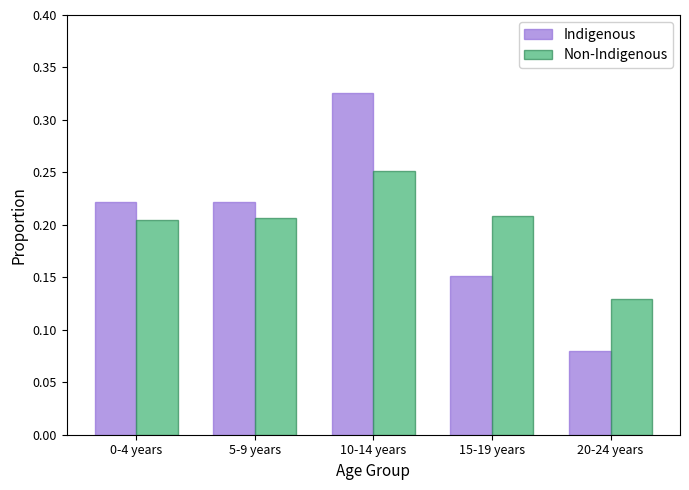

Count the Non-Indigenous values in the range 0 to 1.

5